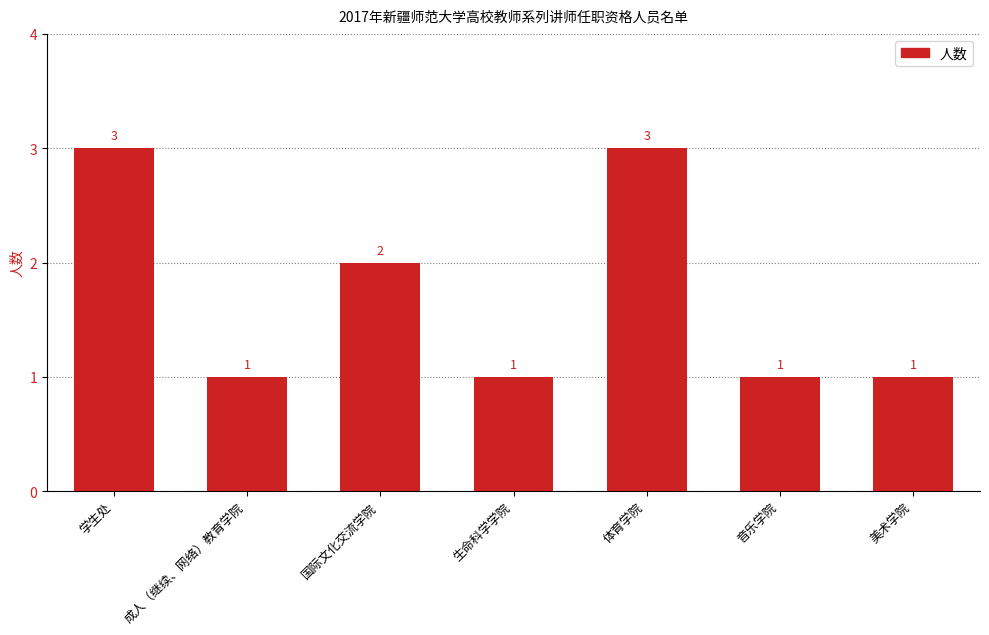

What is the difference between the values at 学生处 and 美术学院?

2